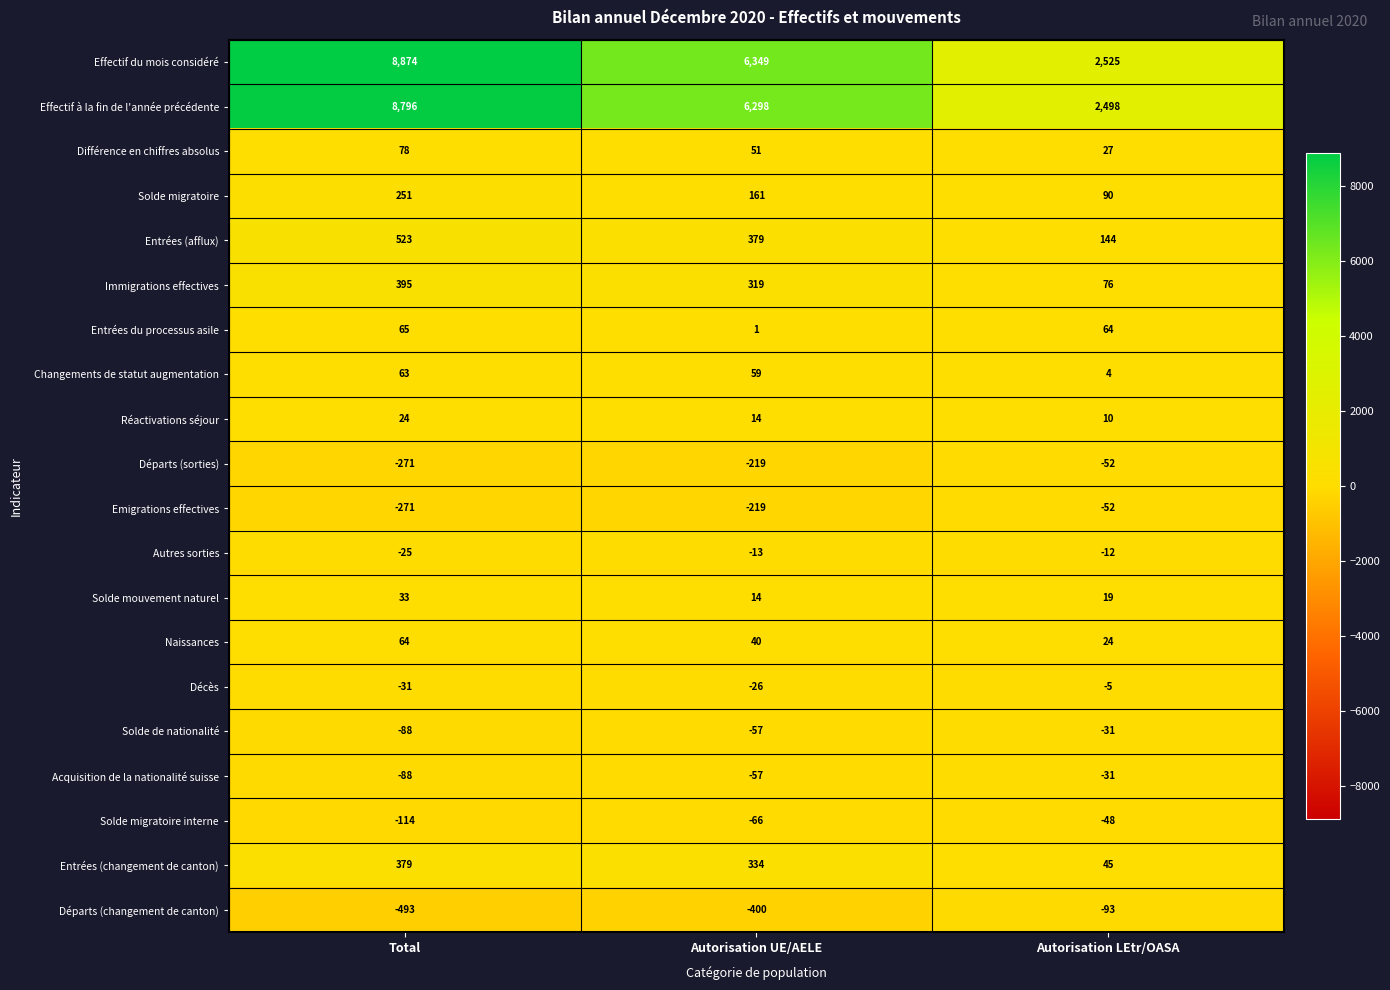

What is the difference between the Effectif à la fin de l'année précédente values at Total and Autorisation UE/AELE?

2498